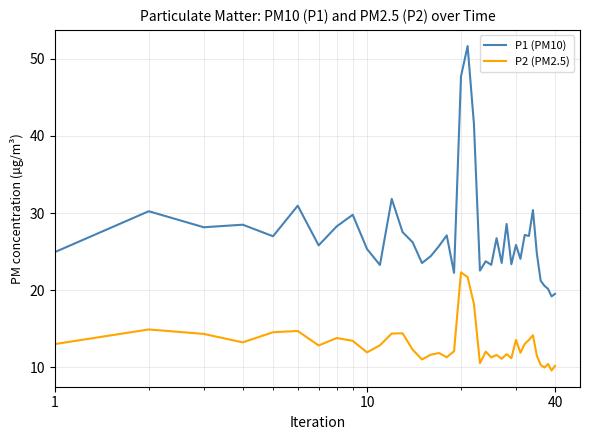

Does the chart have visible grid lines?

Yes